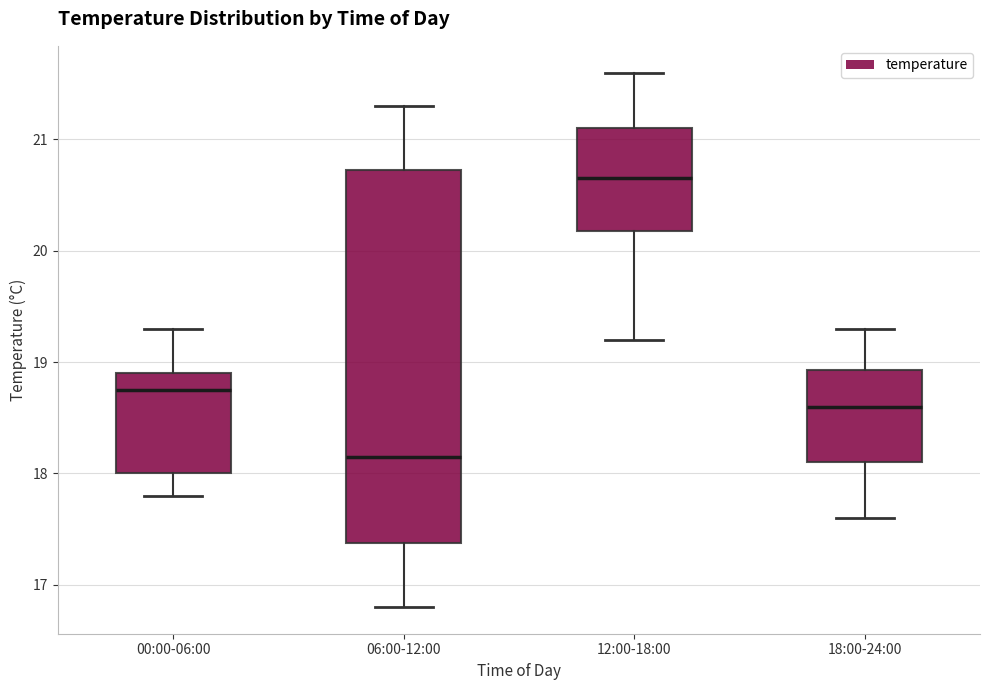

Comparing the boxes themselves (not the whiskers), which one is the tallest?

06:00-12:00